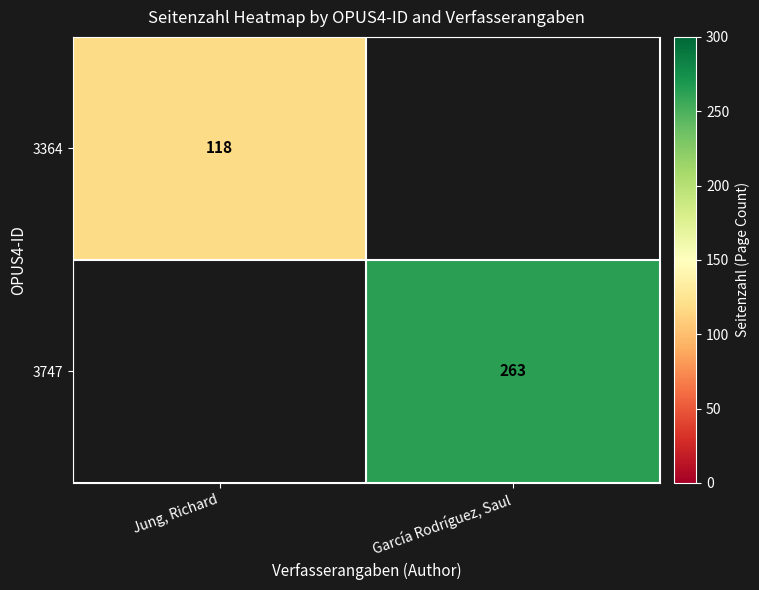

True or false: 3747 has a value of 384 at García Rodríguez, Saul.

False